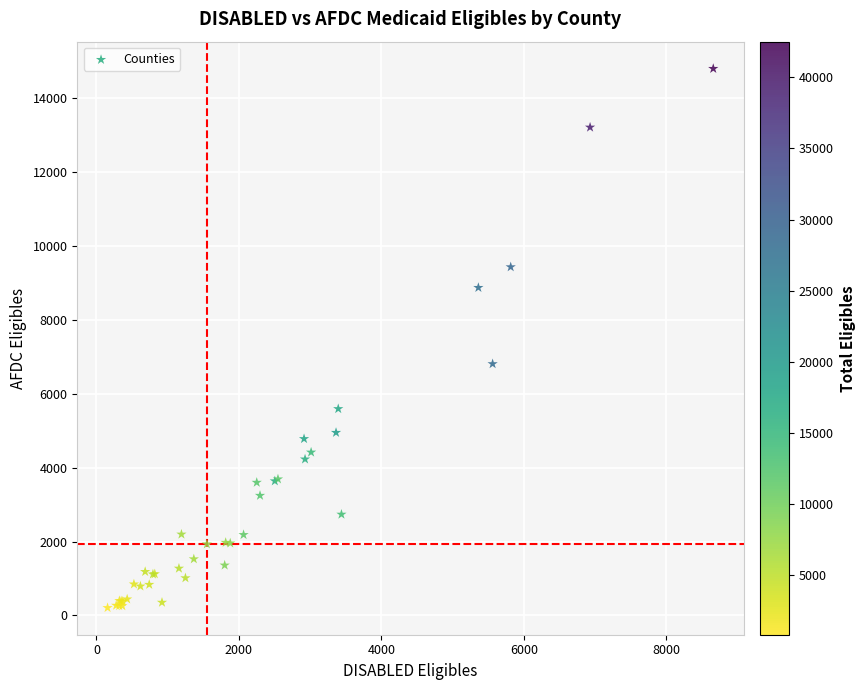

What Y value in the scatter plot is closest to 7503?

6808